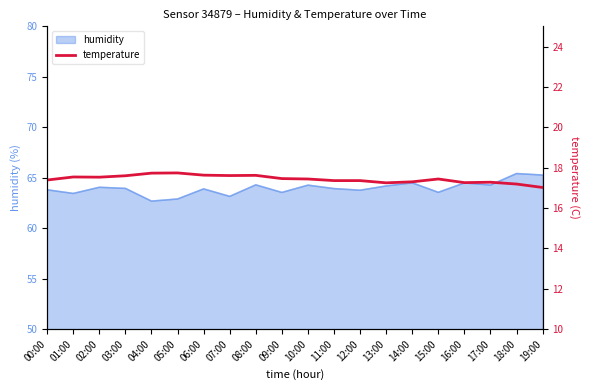

The value of humidity at 08:00 is 109.3. True or false?

False